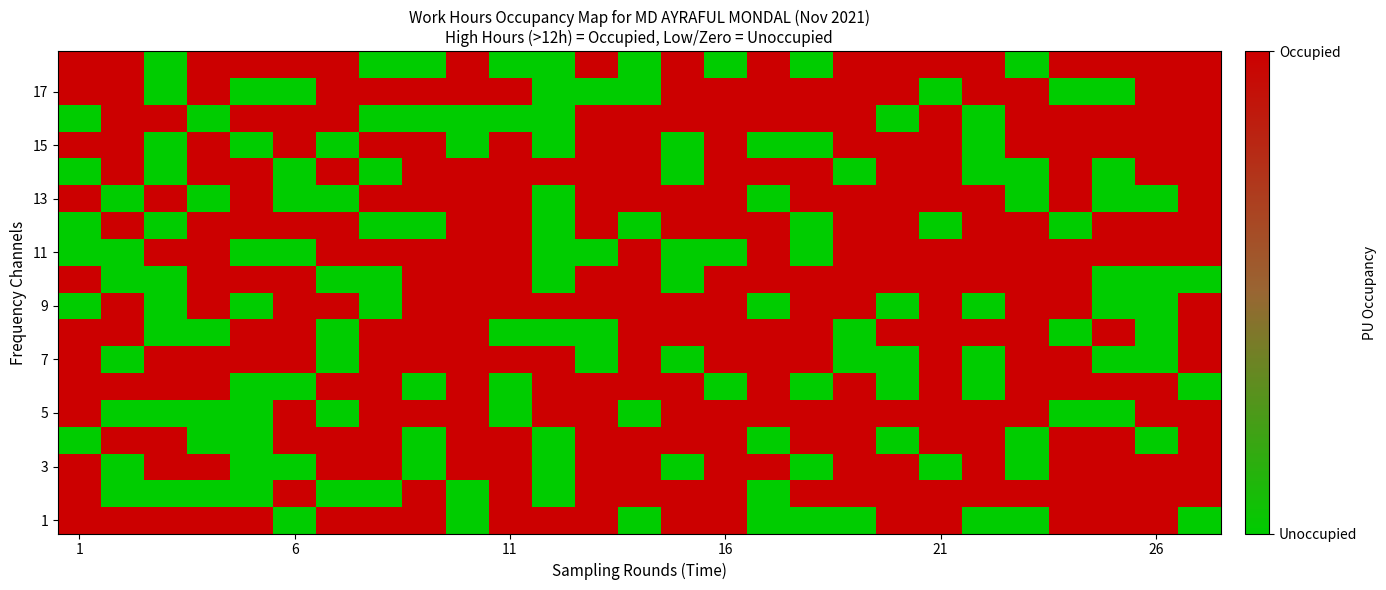

Which label corresponds to the largest value in the chart?

1